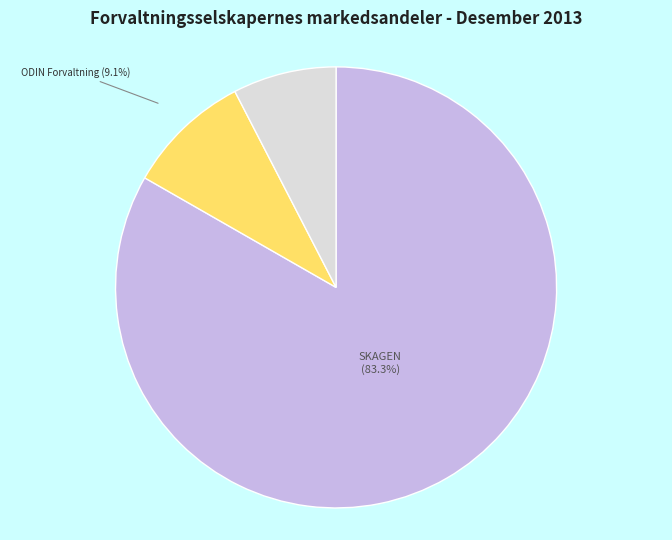

To the nearest percent, what is the difference between the largest and smallest slice percentages?

76%